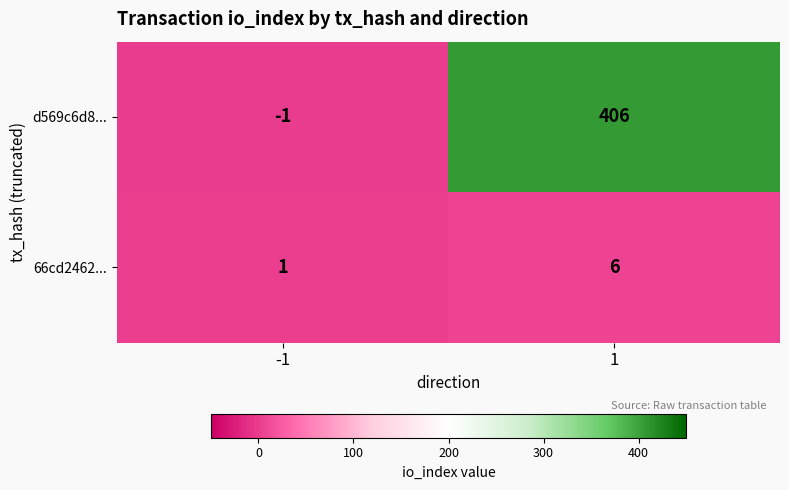

Rank the series at 1 from highest to lowest value.

d569c6d8..., 66cd2462...